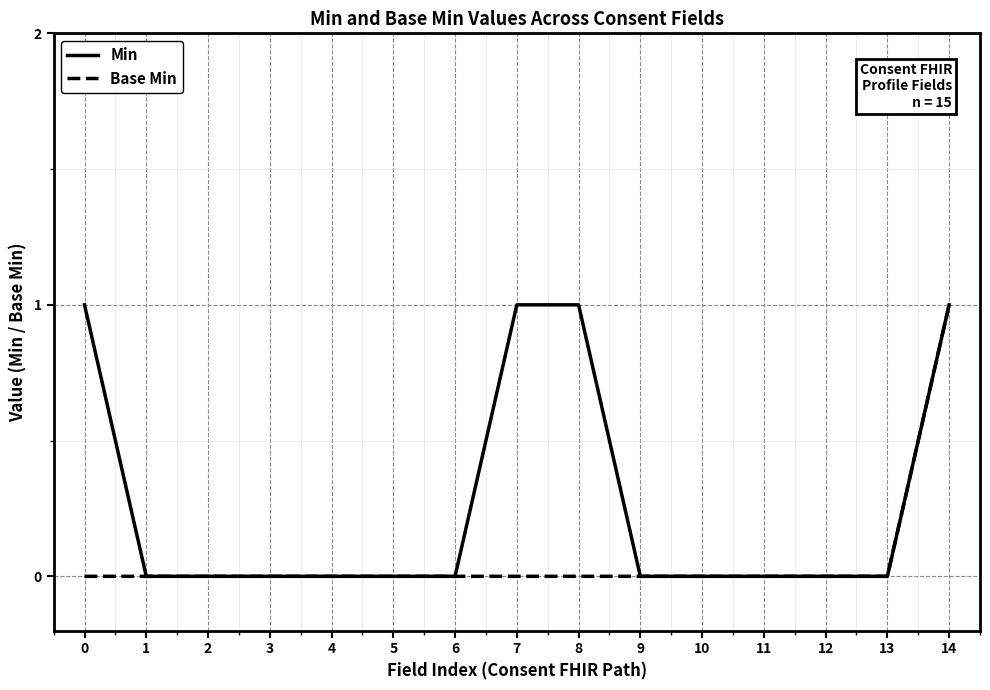

True or false: Base Min has a value of 0 at 9.

True